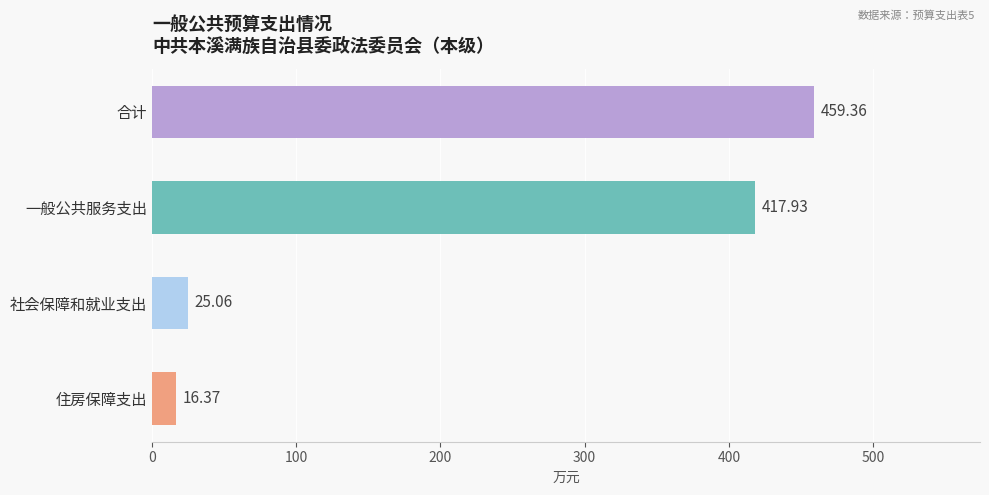

What is the sum of all values?

918.7